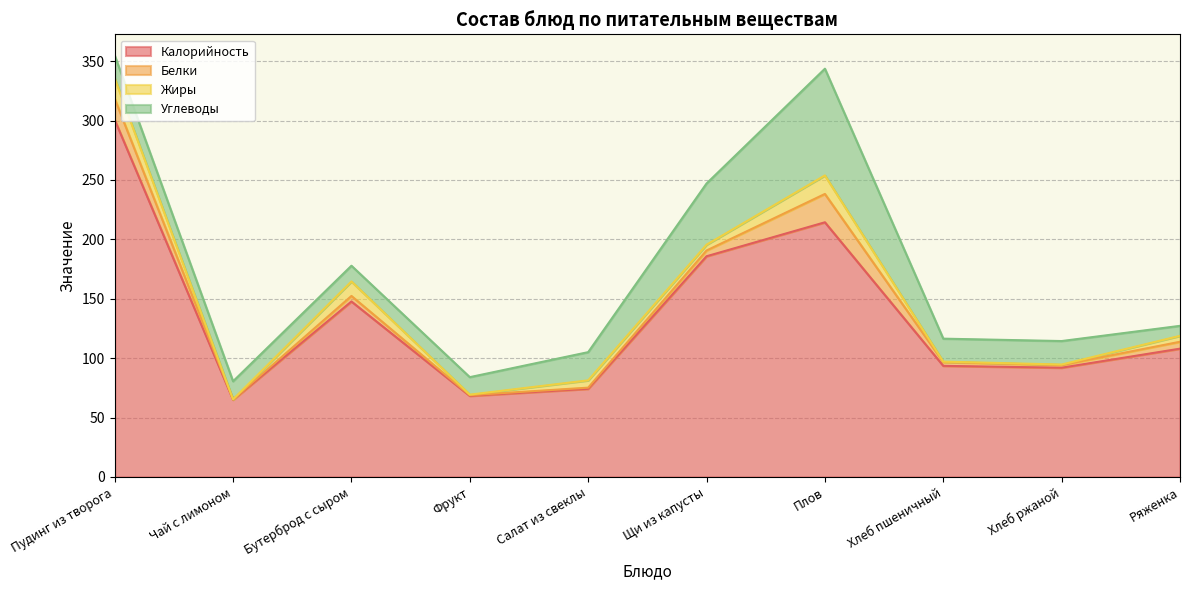

How many lines are shown in the chart?

4